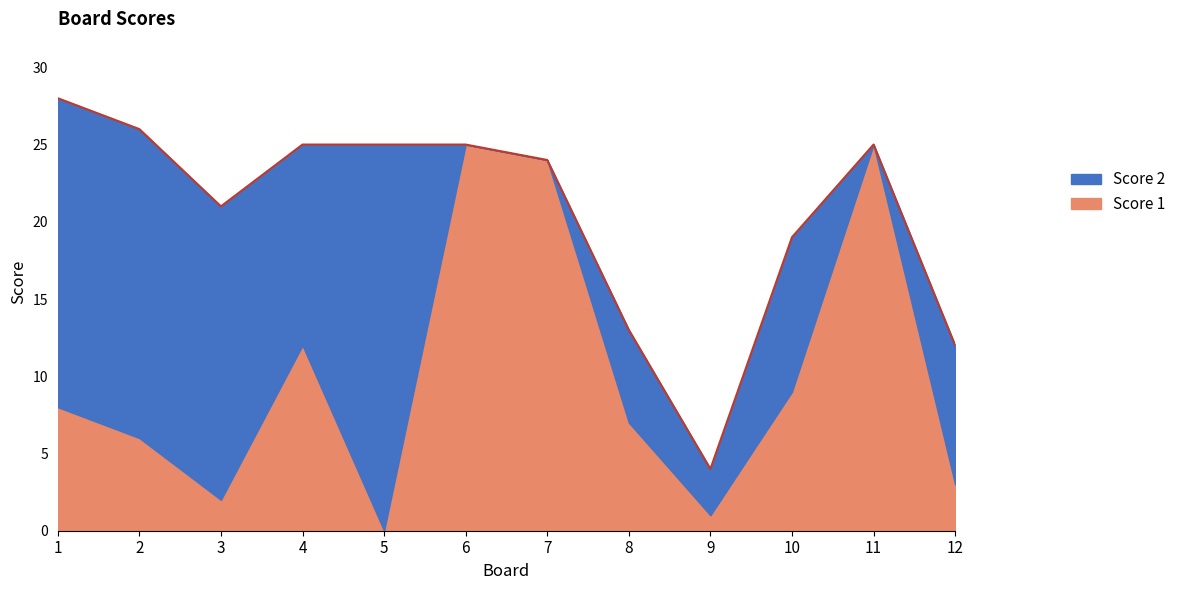

True or false: Score 1 has a value of 24 at 7.

True